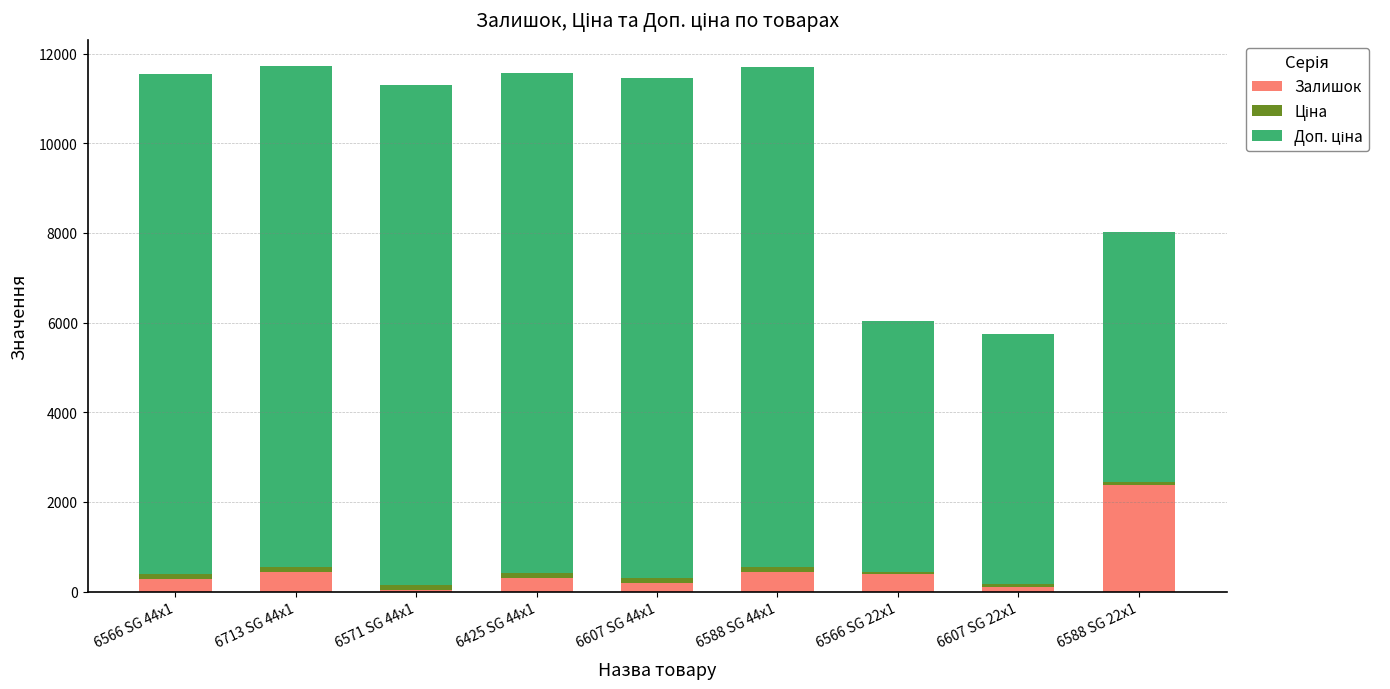

What is the sum of all Залишок values?

4524.0